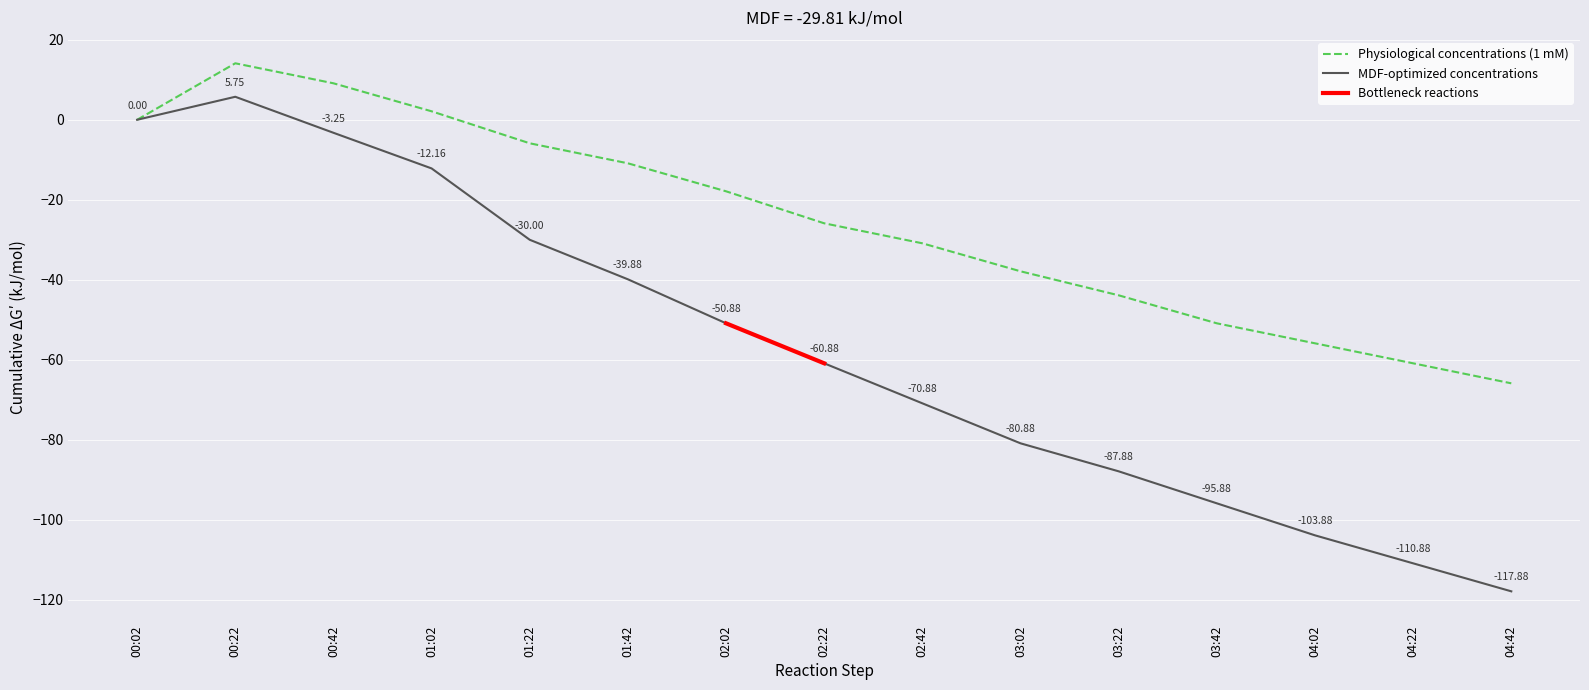

Reading left to right, what are all the values shown in this chart?

0.0	5.8	-3.2	-12.2	-30.0	-39.9	-50.9	-60.9	-70.9	-80.9	-87.9	-95.9	-103.9	-110.9	-117.9